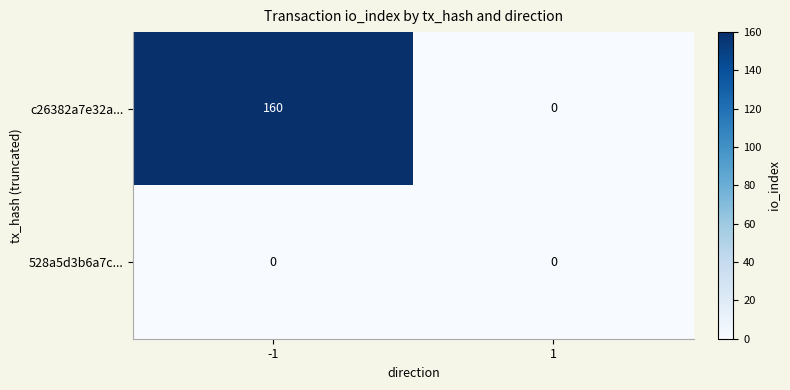

What is the spread (max minus min) of values at -1?

160